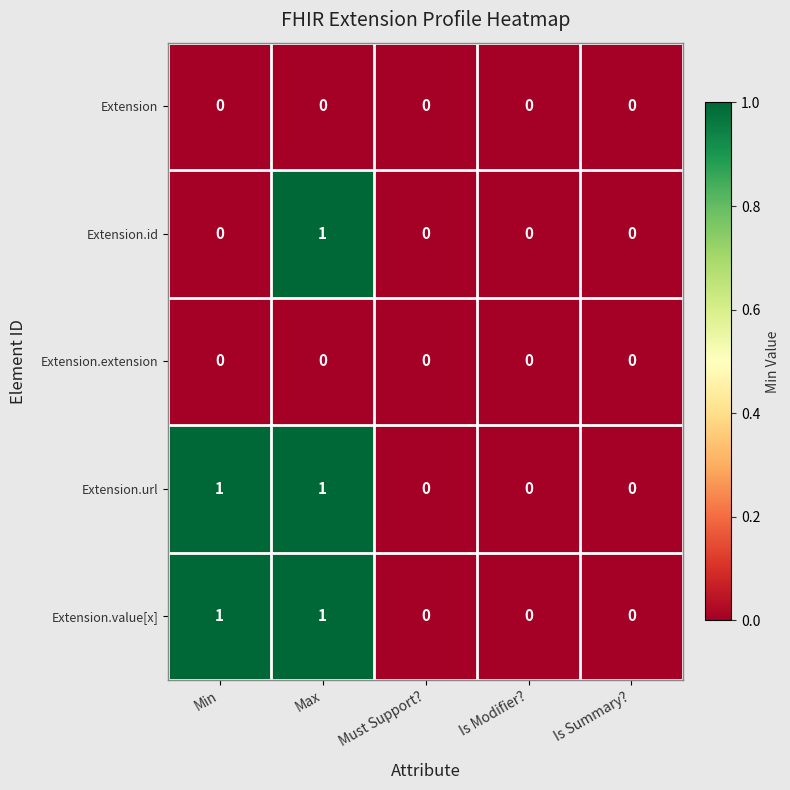

Reading left to right, transcribe all the data shown in this chart.

Extension: Min=0	Max=0	Must Support?=0	Is Modifier?=0	Is Summary?=0
Extension.id: Min=0	Max=1	Must Support?=0	Is Modifier?=0	Is Summary?=0
Extension.extension: Min=0	Max=0	Must Support?=0	Is Modifier?=0	Is Summary?=0
Extension.url: Min=1	Max=1	Must Support?=0	Is Modifier?=0	Is Summary?=0
Extension.value[x]: Min=1	Max=1	Must Support?=0	Is Modifier?=0	Is Summary?=0